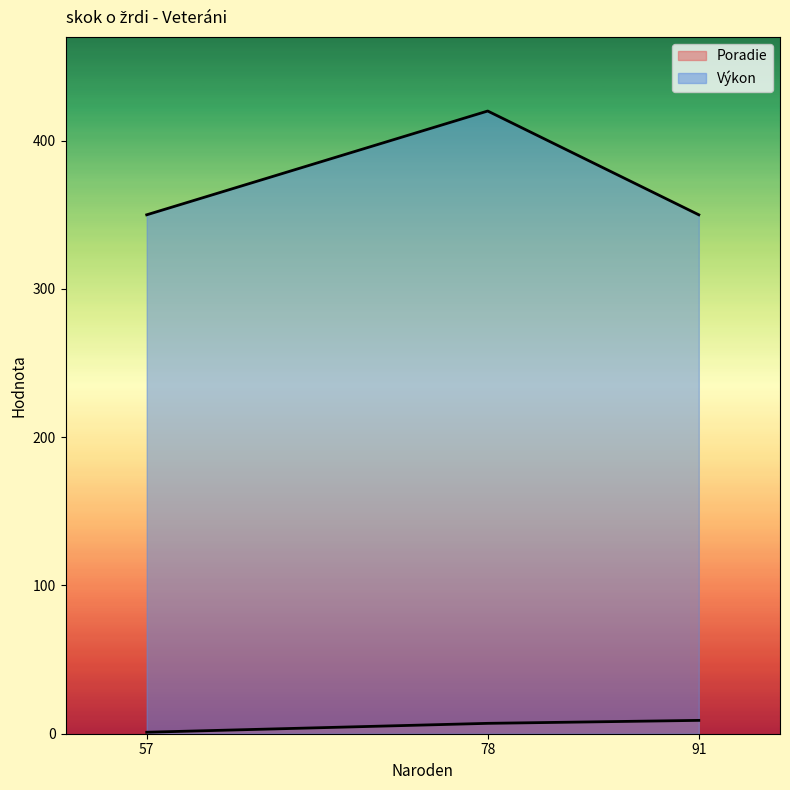

Which series has the widest spread of values?

Výkon